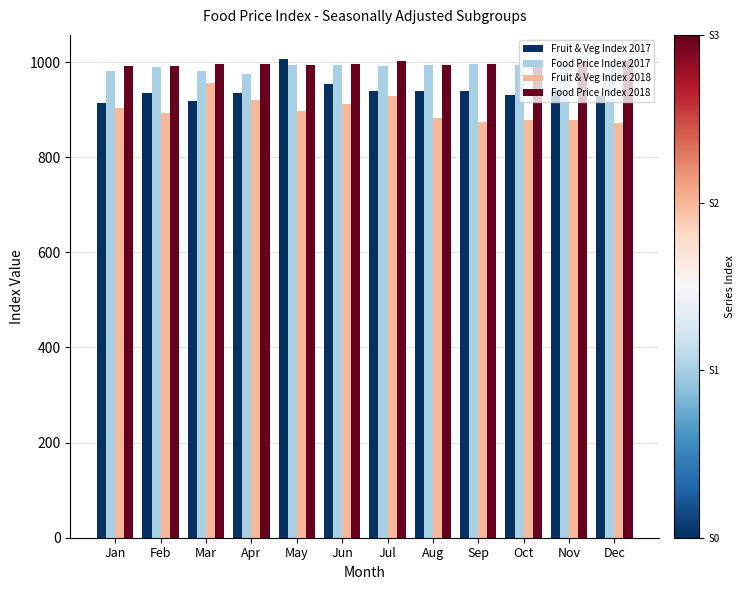

True or false: Food Price Index 2018 has a value of 996 at Jun.

True